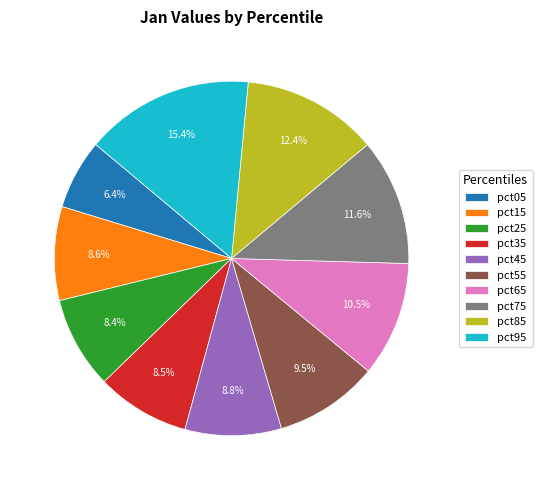

To the nearest percent, what portion does pct25 represent?

8%